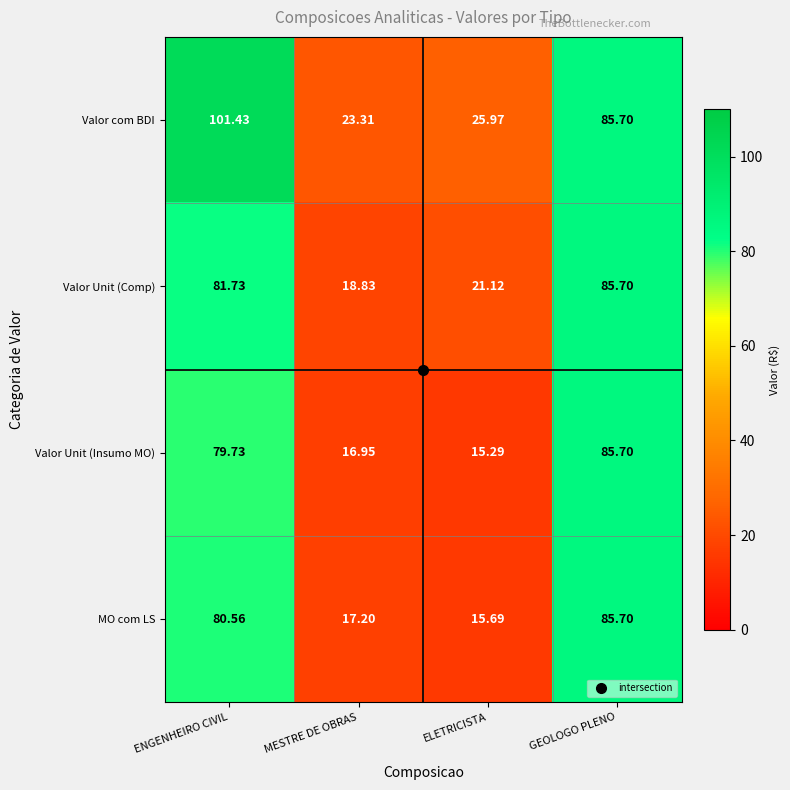

How many categories are shown in the chart?

4